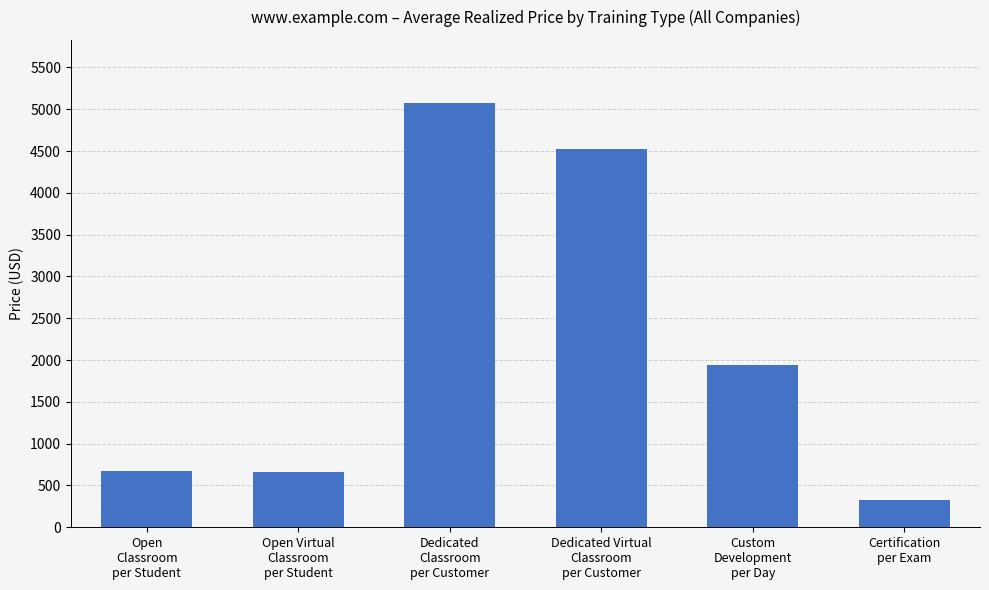

Which category has the highest value across all series?

Dedicated
Classroom
per Customer